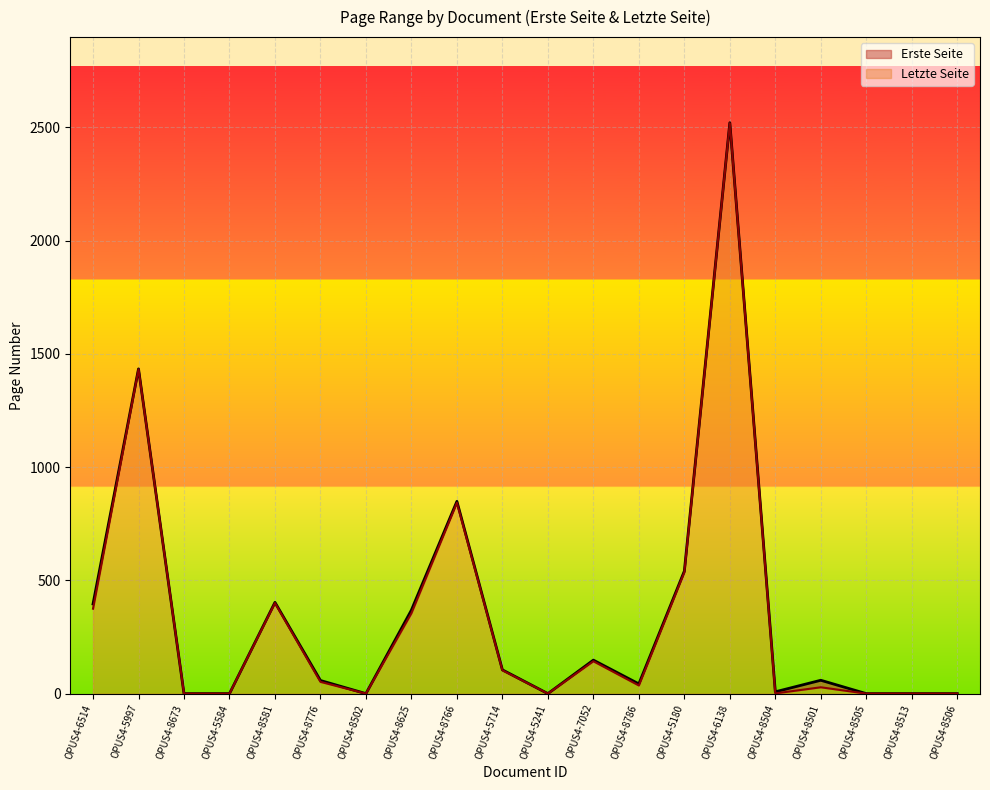

How many categories are shown in the chart?

20